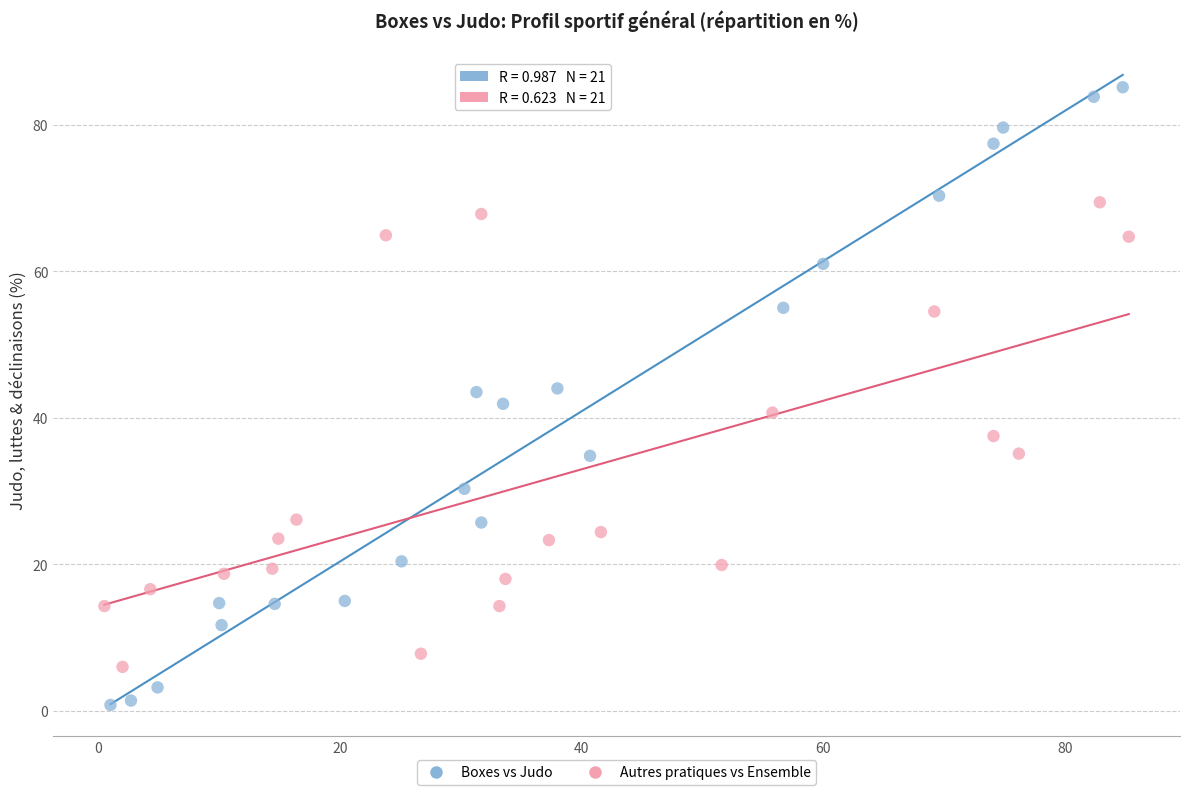

Which series has the widest spread of Y values?

Boxes vs Judo